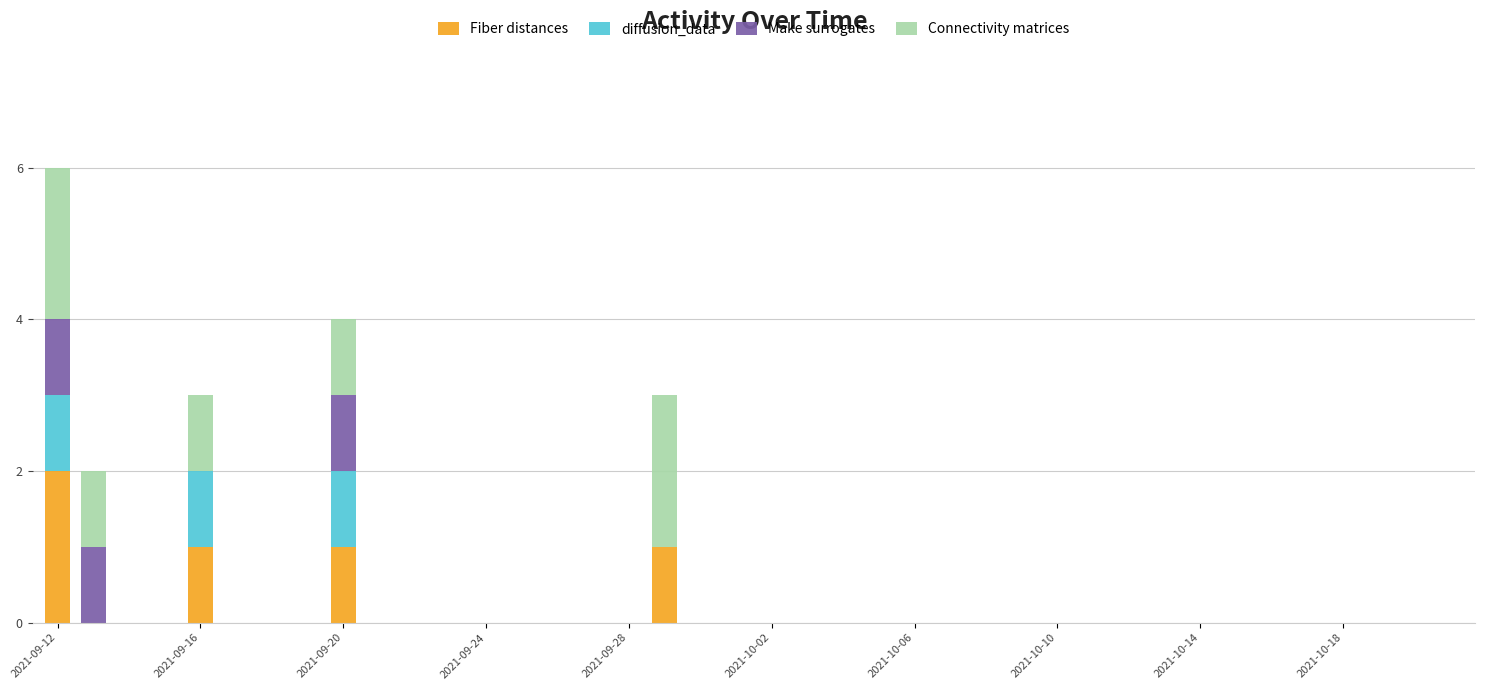

Which category has the highest value in the Fiber distances series?

2021-09-12